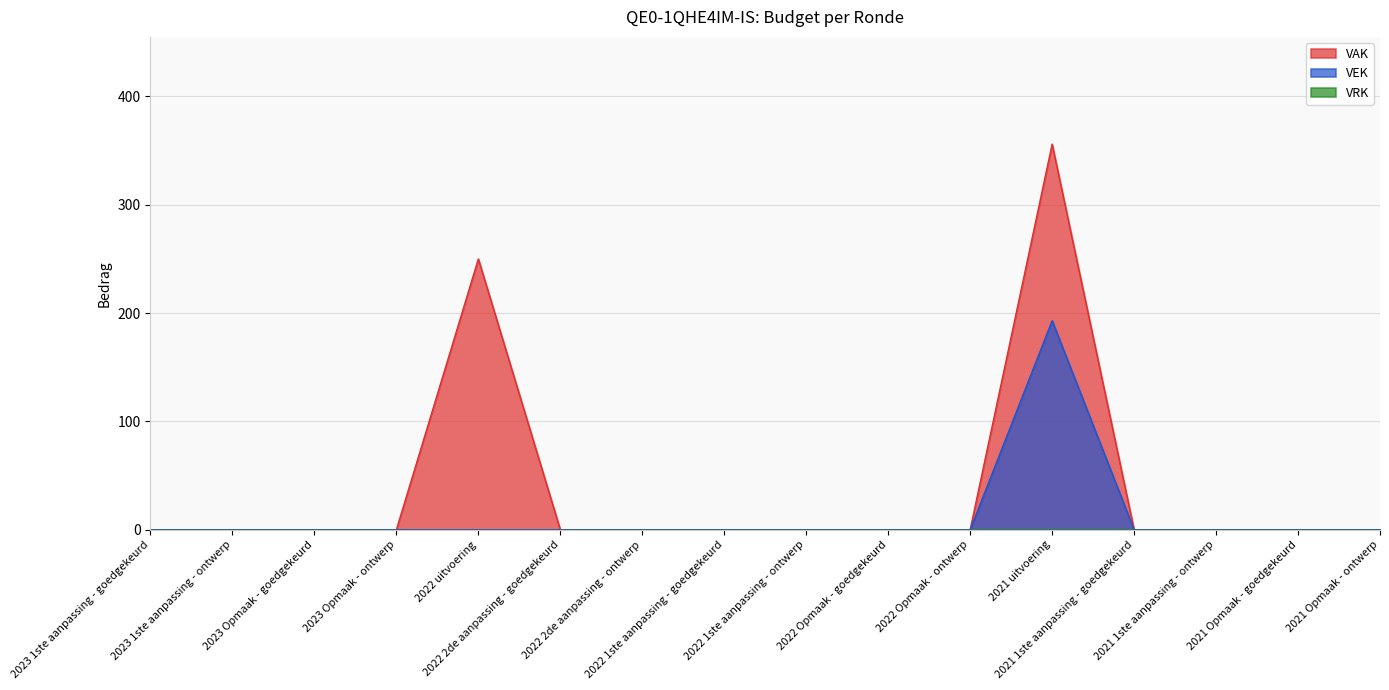

True or false: VAK and VEK cross at least once.

False